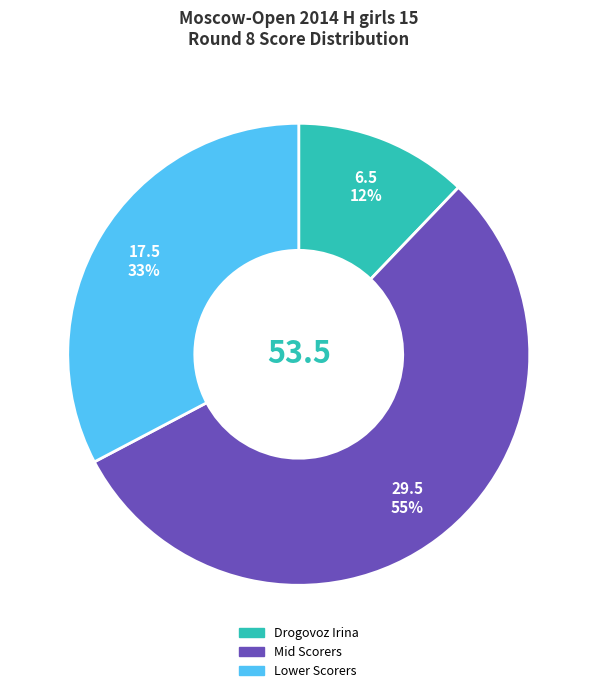

How many slices are in this pie chart?

3